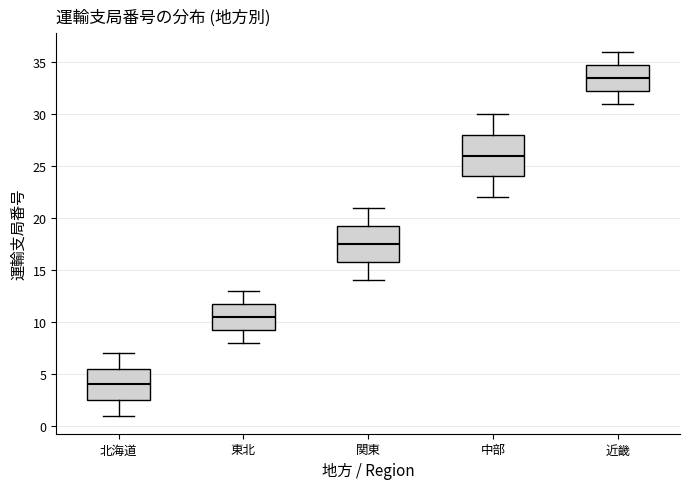

Where does the upper whisker of the box for 近畿 end on the y-axis? The values are not printed on the chart, so give them approximately, as read against the axis.

36.0